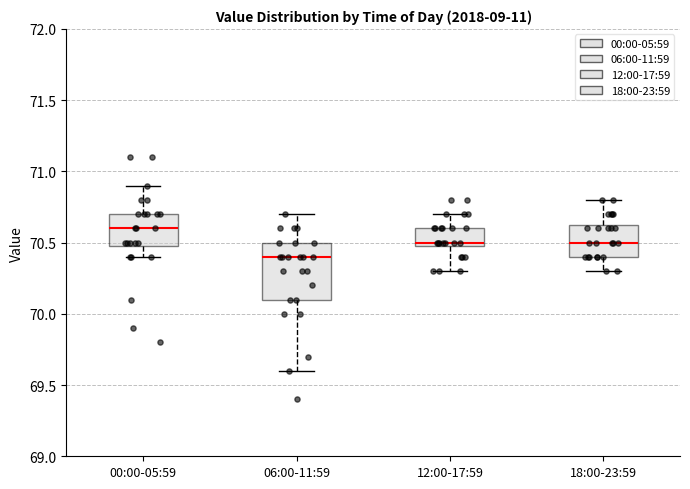

Reading left to right, read every box against the y-axis: the position of its median line, the range the box covers, and the ends of its whiskers. The values are not printed on the chart, so give them approximately, as read against the axis.

00:00-05:59: median 70.60, box 70.50 to 70.70, whiskers 70.40 to 70.90
06:00-11:59: median 70.40, box 70.10 to 70.50, whiskers 69.60 to 70.70
12:00-17:59: median 70.50 (just above the box's lower edge), box 70.50 to 70.60, whiskers 70.30 to 70.70
18:00-23:59: median 70.50, box 70.40 to 70.65, whiskers 70.30 to 70.80